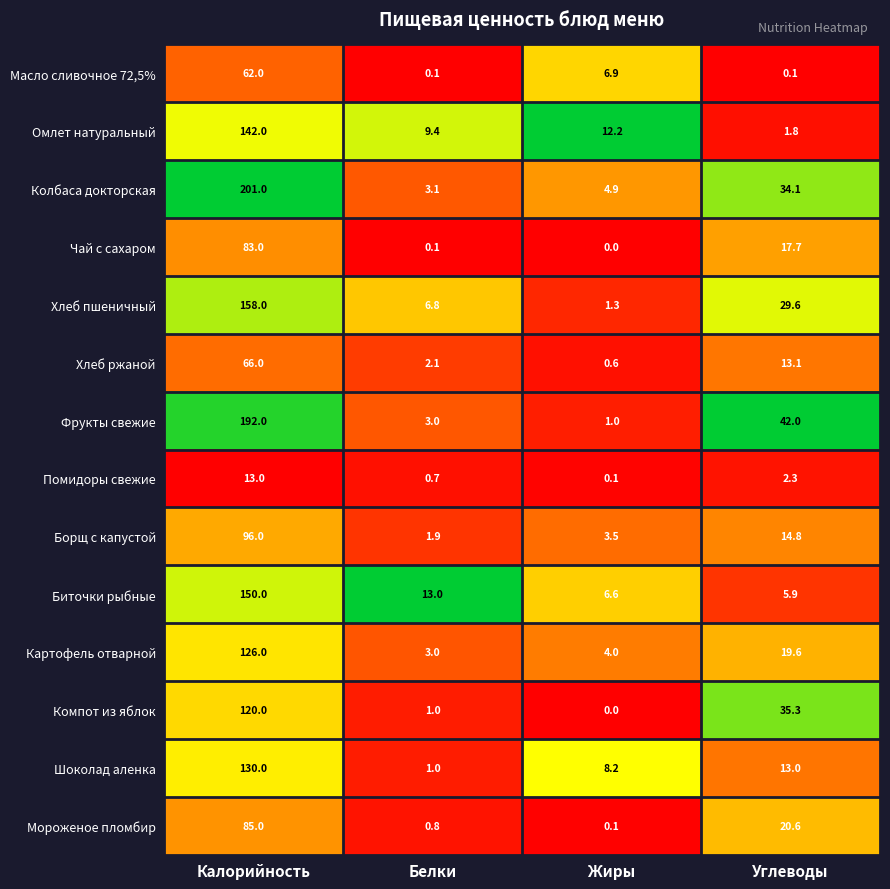

List the series in order of their peak value, lowest first.

Помидоры свежие, Масло сливочное 72,5%, Хлеб ржаной, Чай с сахаром, Мороженое пломбир, Борщ с капустой, Компот из яблок, Картофель отварной, Шоколад аленка, Омлет натуральный, Биточки рыбные, Хлеб пшеничный, Фрукты свежие, Колбаса докторская